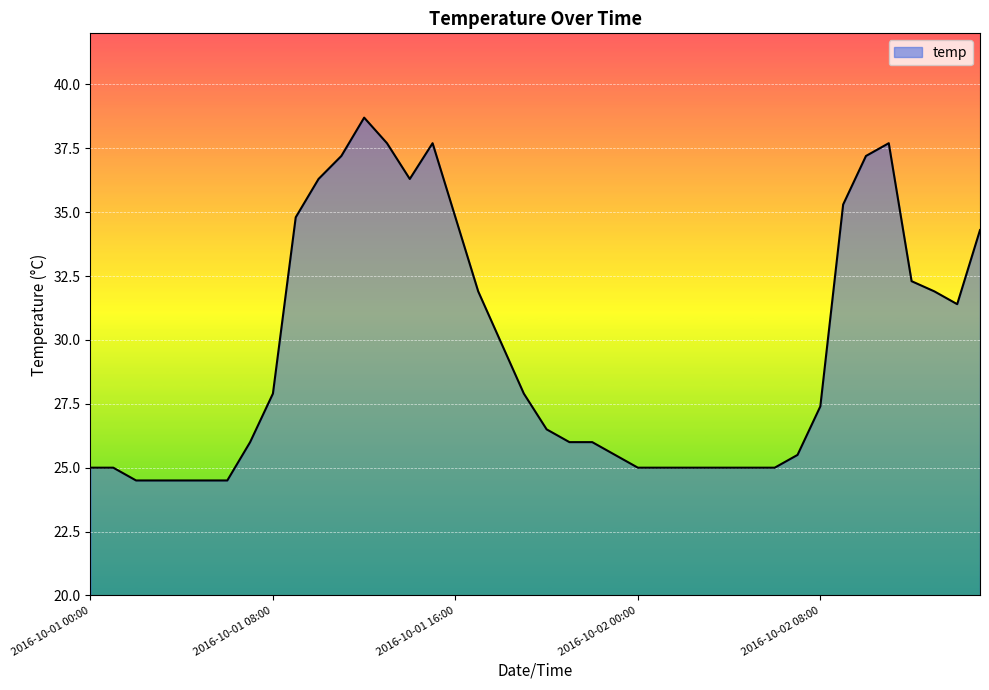

What is the maximum value shown in the chart?

38.7